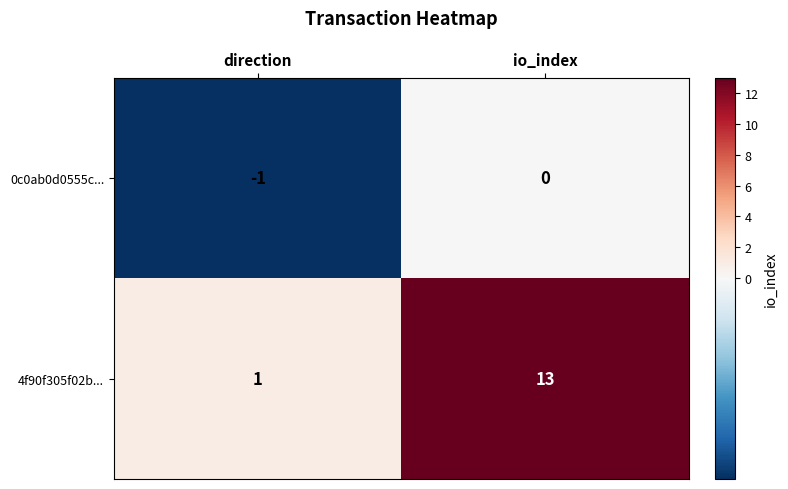

At how many categories does at least one series exceed 5?

1